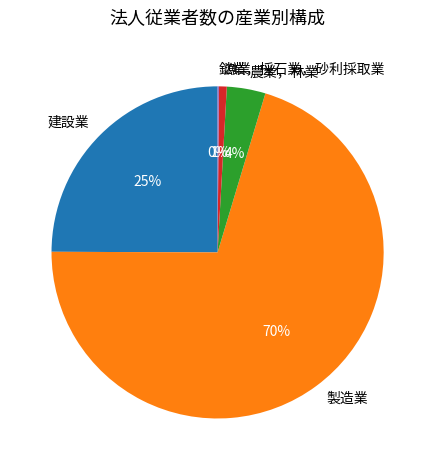

To the nearest percent, what percentage of the pie is 漁業?

1%